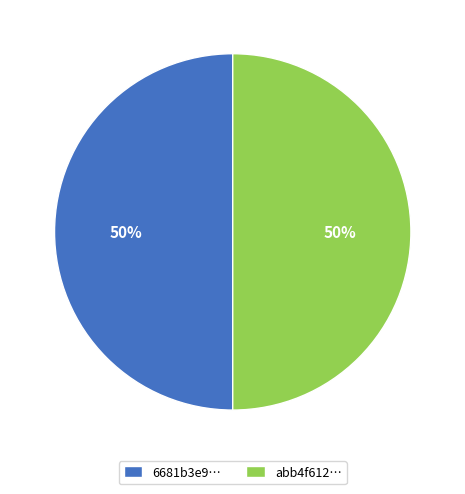

What percentage is the 6681b3e9… slice, to the nearest percent?

50%